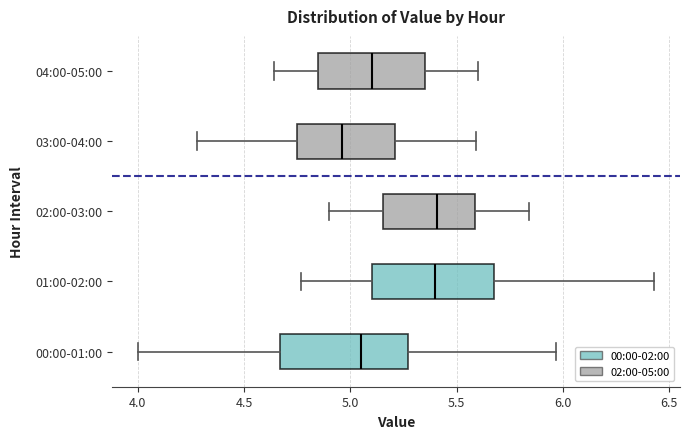

Reading bottom to top, read every box against the x-axis: the position of its median line, the range the box covers, and the ends of its whiskers. The values are not printed on the chart, so give them approximately, as read against the axis.

00:00-01:00: median 5.05, box 4.65 to 5.25, whiskers 4.00 to 5.95
01:00-02:00: median 5.40, box 5.10 to 5.70, whiskers 4.75 to 6.45
02:00-03:00: median 5.40, box 5.15 to 5.60, whiskers 4.90 to 5.85
03:00-04:00: median 4.95, box 4.75 to 5.20, whiskers 4.30 to 5.60
04:00-05:00: median 5.10, box 4.85 to 5.35, whiskers 4.65 to 5.60